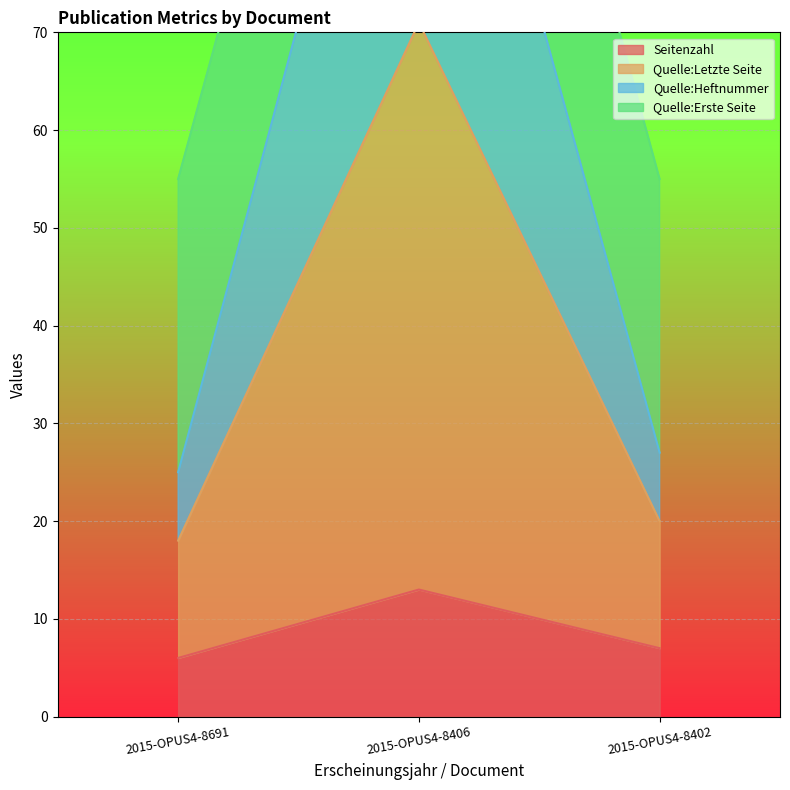

What is the difference between the highest and lowest values at 2015-OPUS4-8402?

48